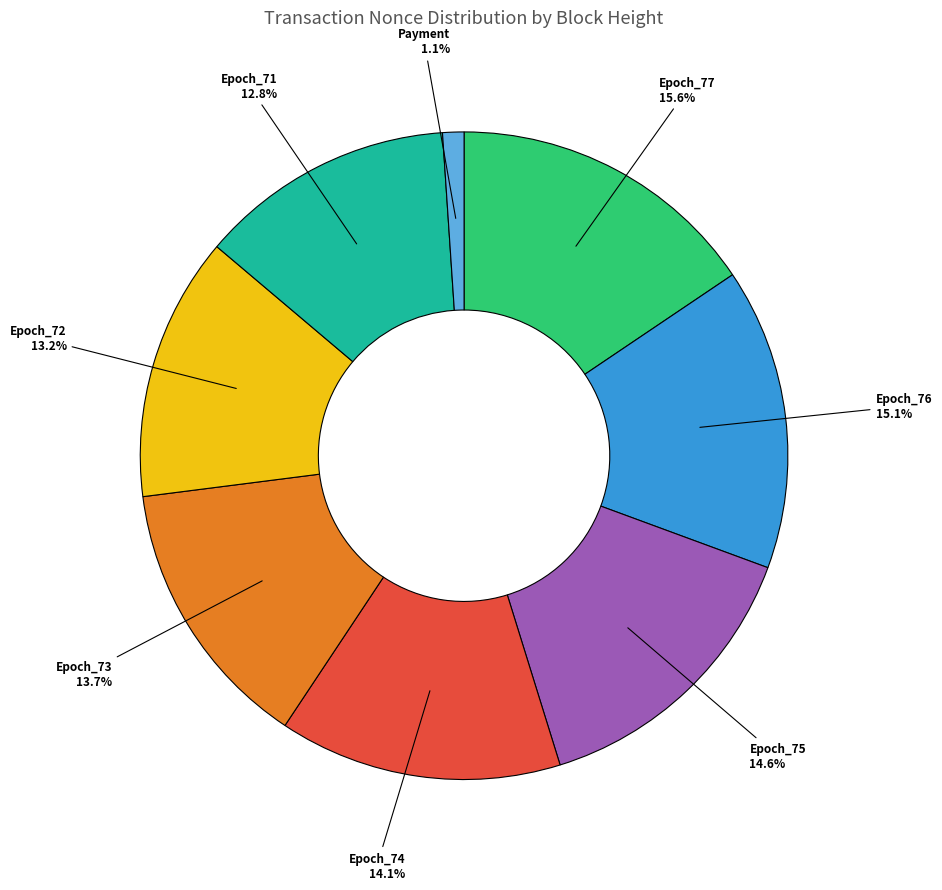

Is there any slice that represents more than half of the pie?

No